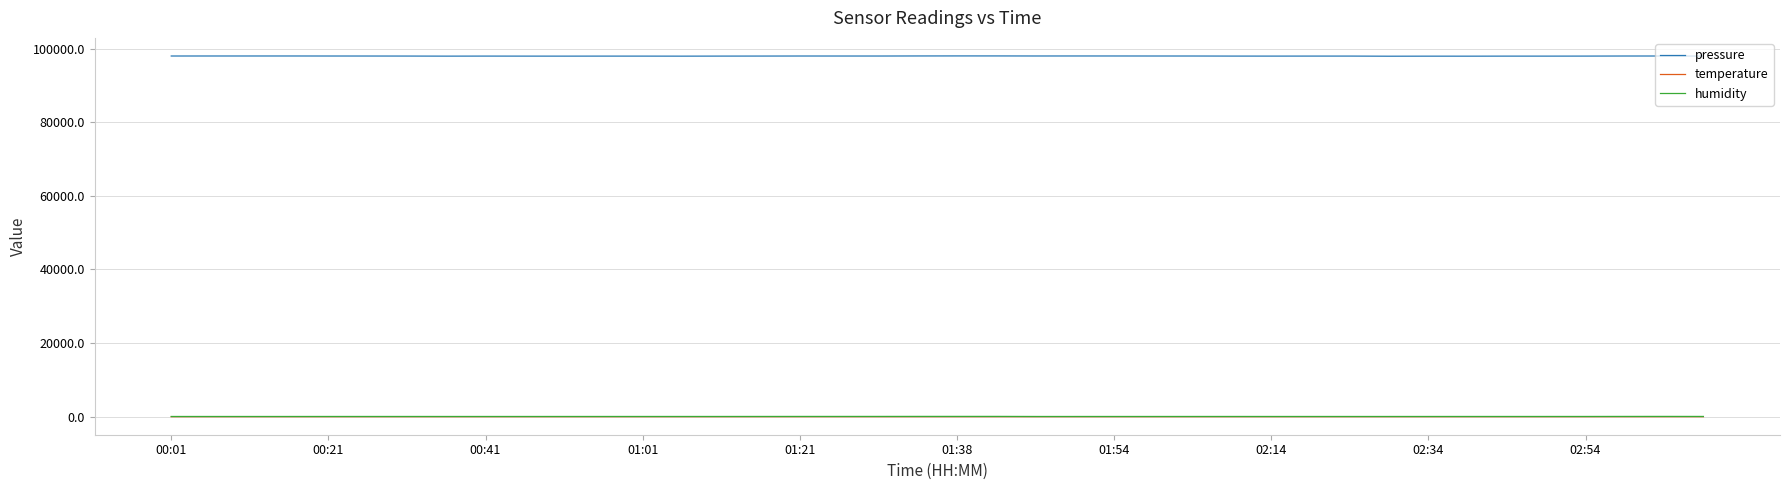

True or false: humidity and pressure cross at least once.

False